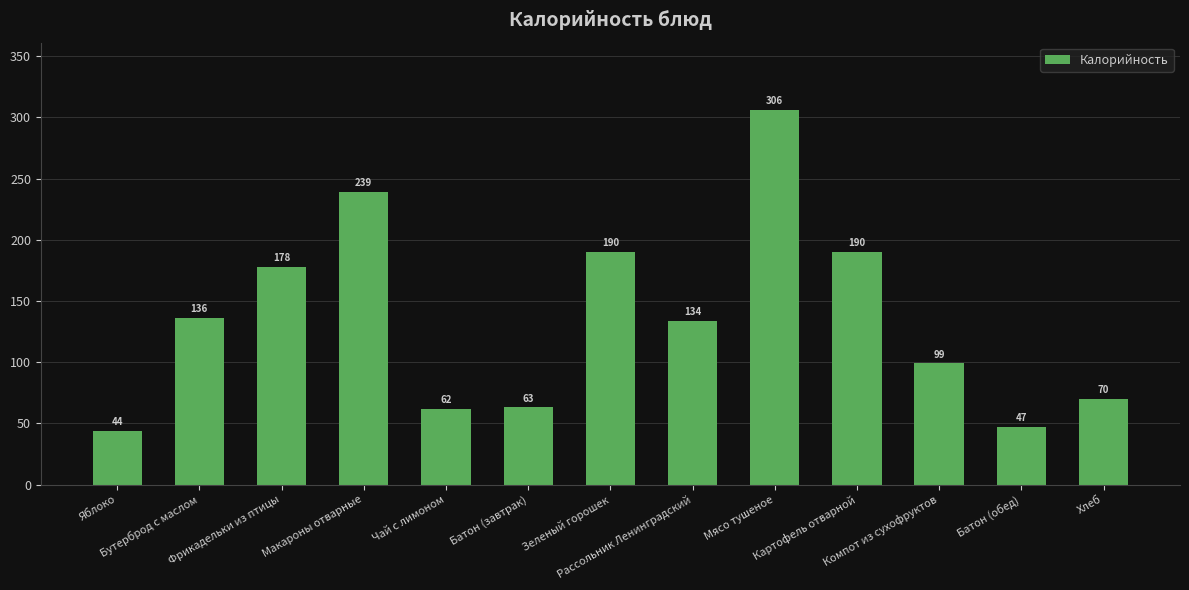

What is the difference between the maximum and minimum values?

262